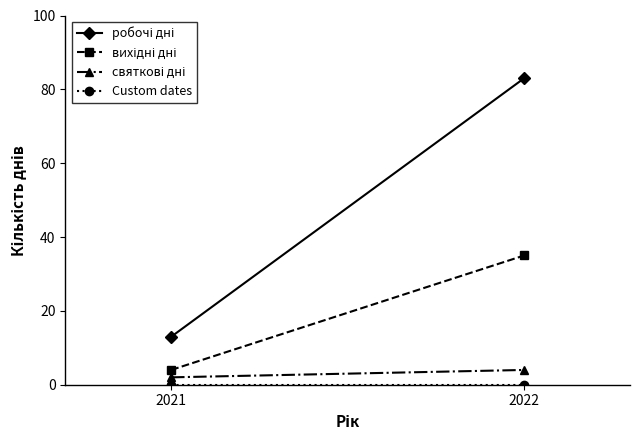

Does the chart have visible grid lines?

No